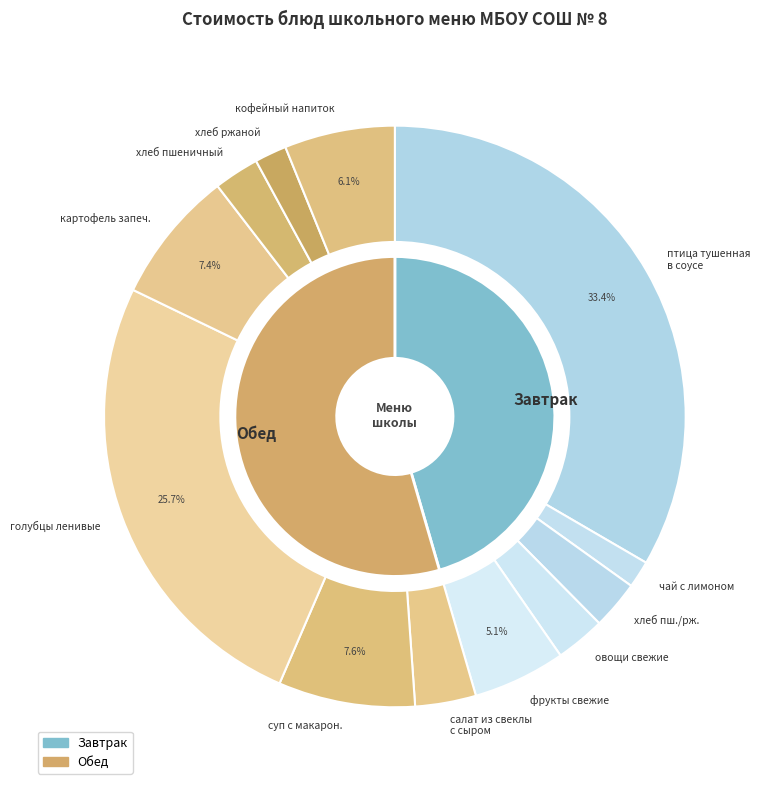

Which has a higher value, суп с макаронными изделиями и картофелем or хлеб пшеничный?

суп с макаронными изделиями и картофелем